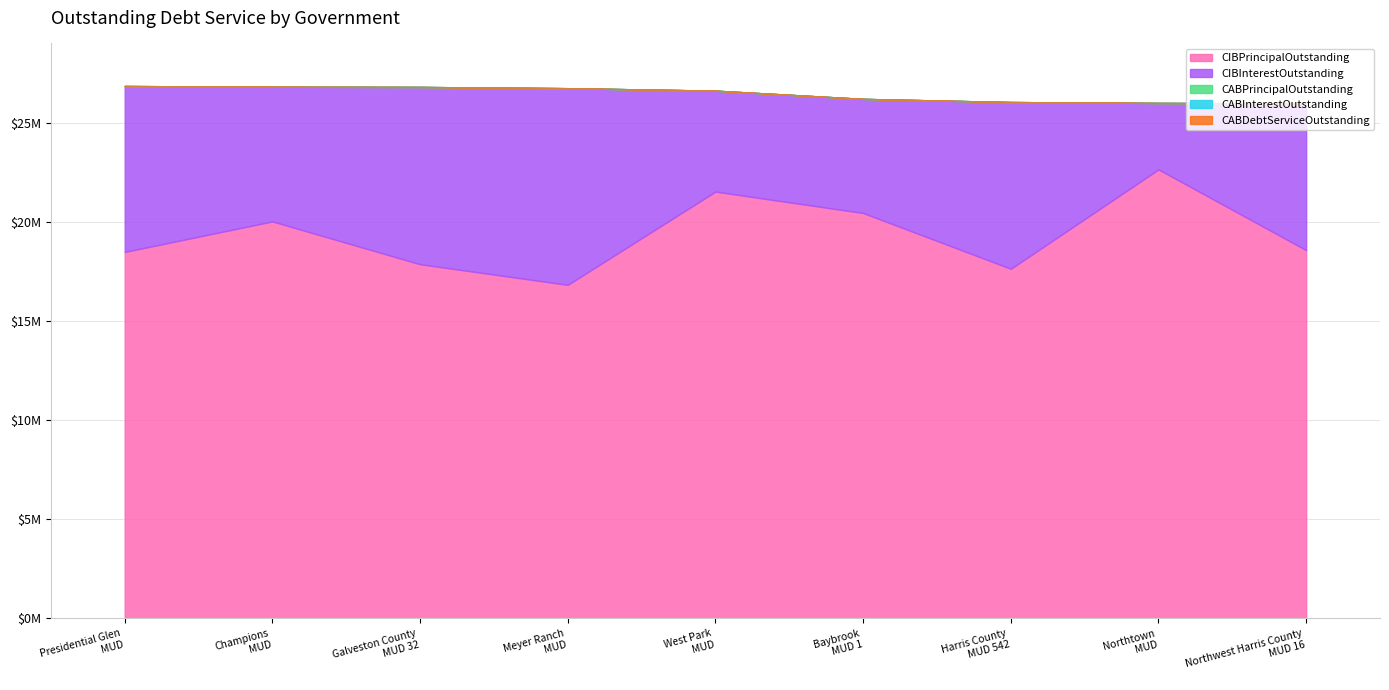

At Presidential Glen MUD, list the series in order from smallest to largest.

CABPrincipalOutstanding, CABInterestOutstanding, CABDebtServiceOutstanding, CIBInterestOutstanding, CIBPrincipalOutstanding